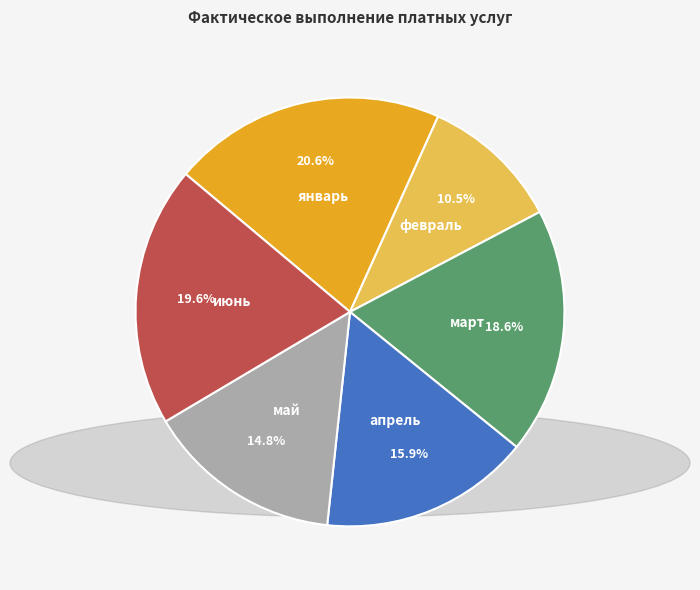

Is there any slice that represents more than half of the pie?

No